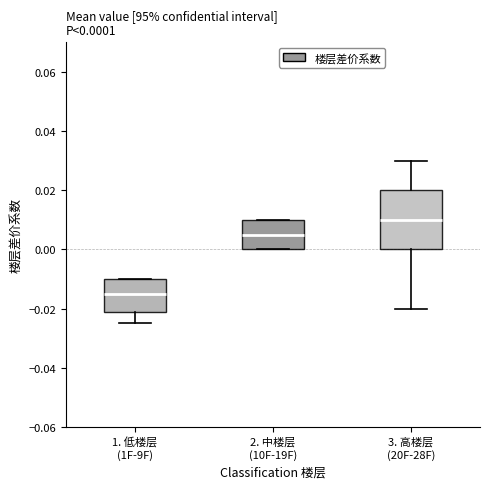

Which box's median line is the highest?

3. 高楼层 (20F-28F)